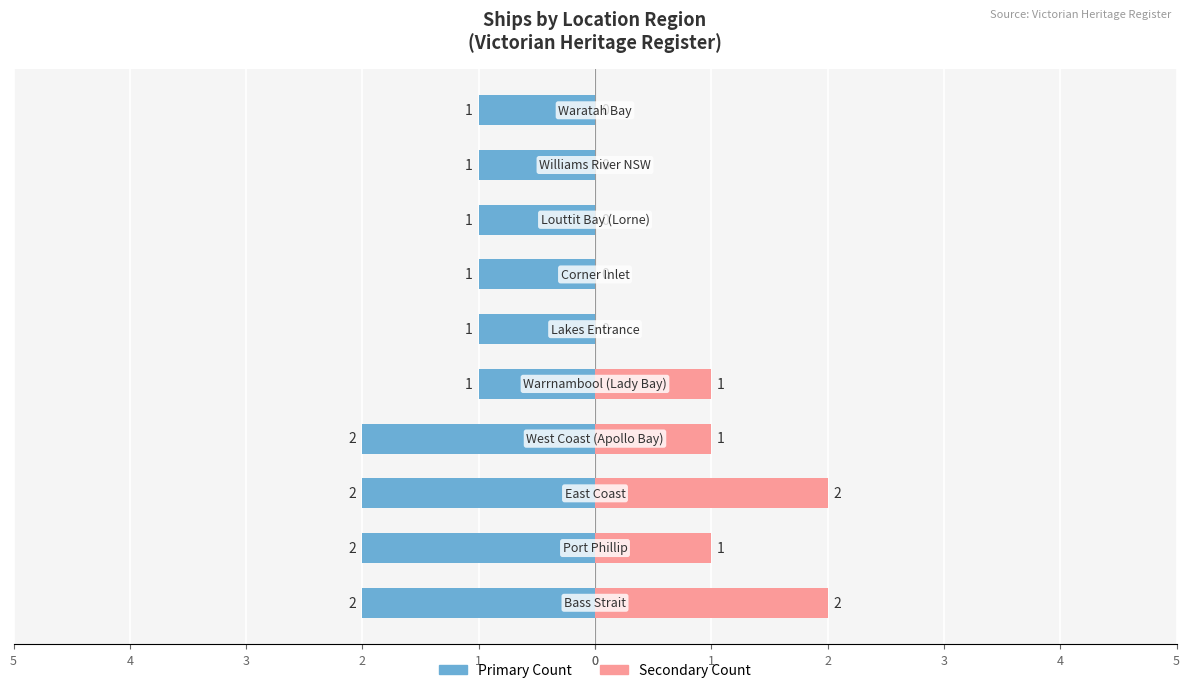

What is the value of the Left Count bar at the 8th from the left?

-2